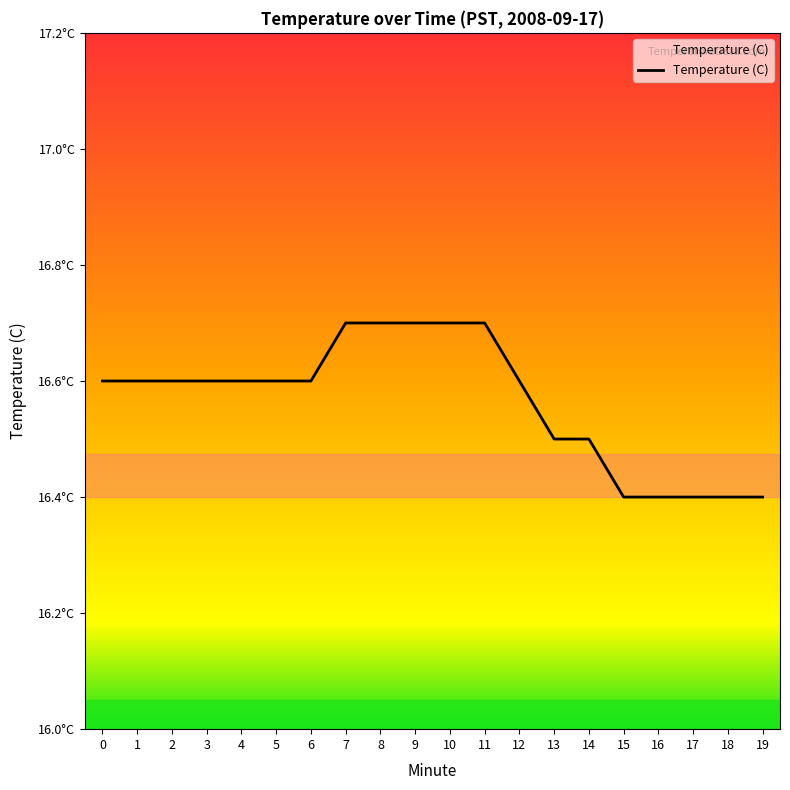

Is this an area chart (filled region under the line)?

Yes